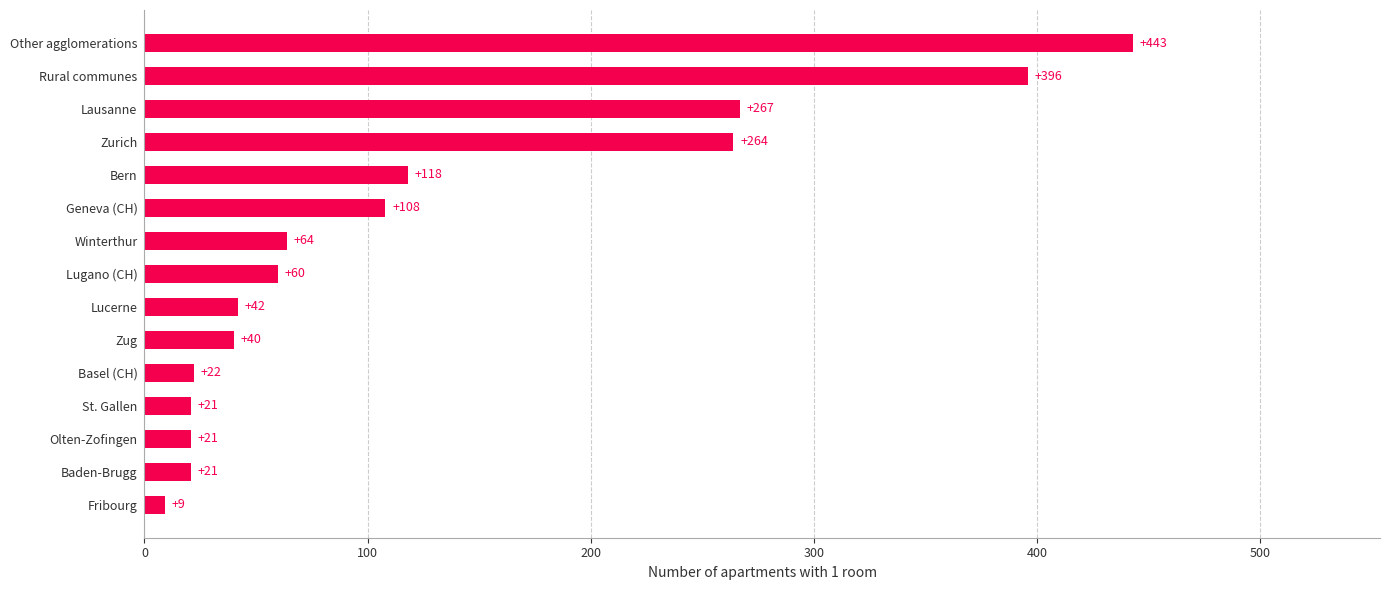

How many data points does each series have?

15